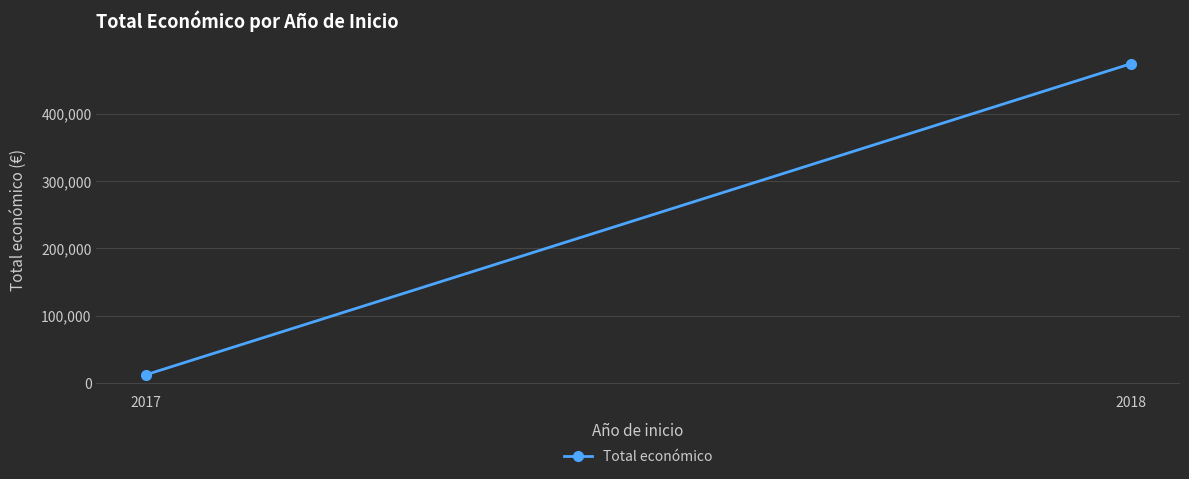

List the labels in order of value, largest first.

2018, 2017